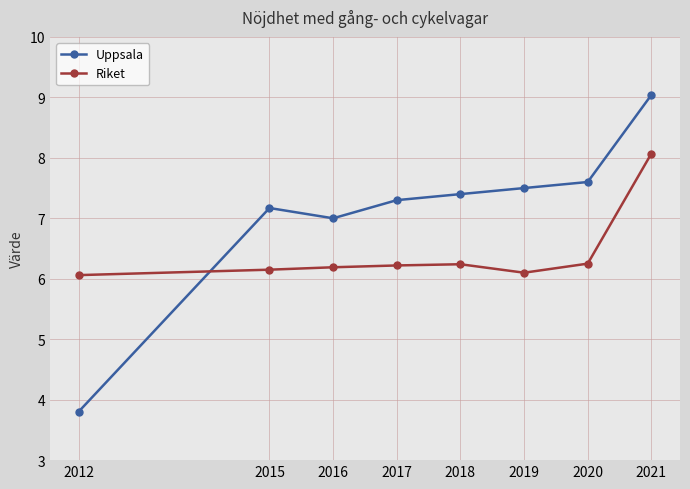

At how many categories does at least one series exceed 6?

8